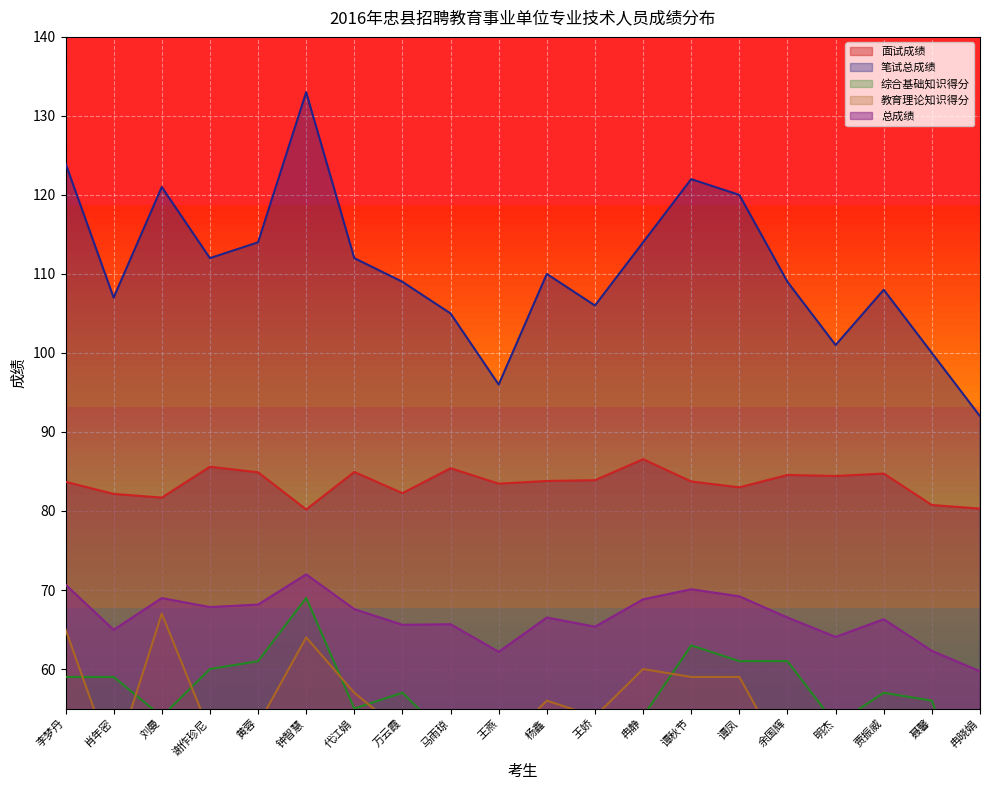

At which label is 教育理论知识得分 closest to 55?

马雨琼